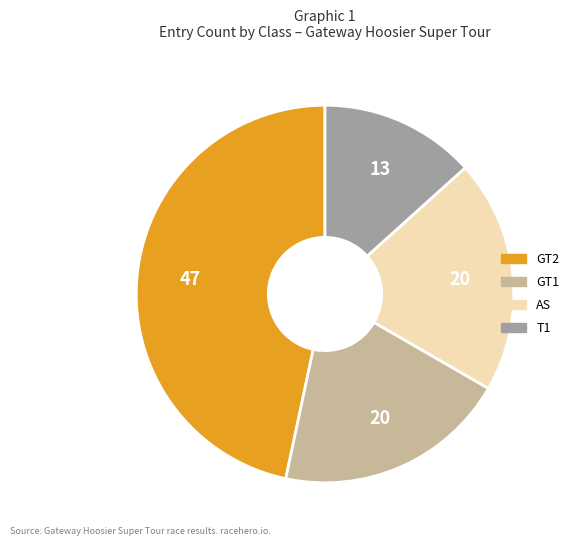

Is the sum of T1 and GT1 greater than half?

No